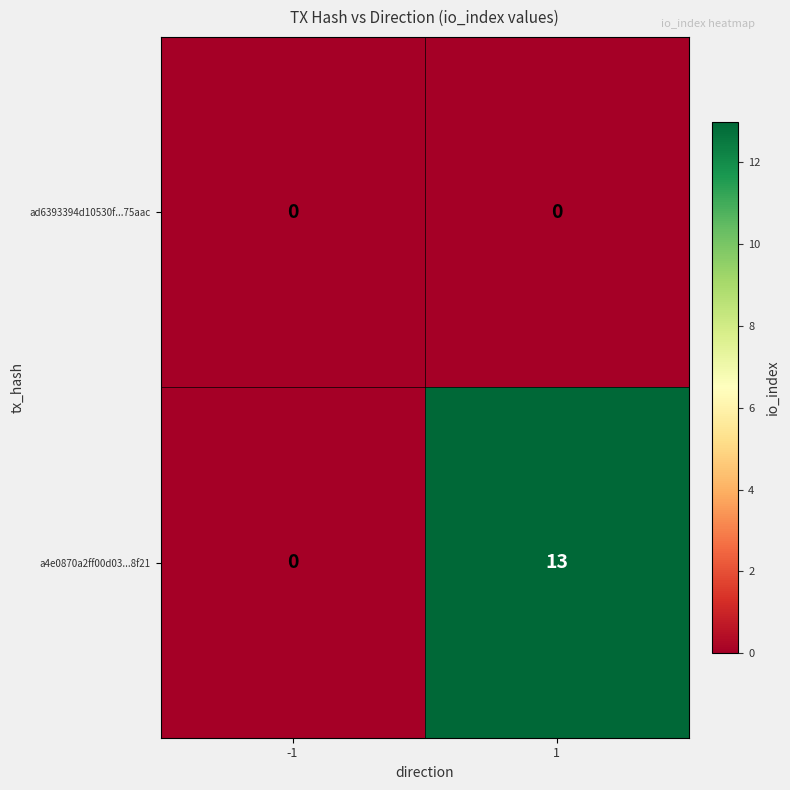

Reading left to right, what are all the values shown in this chart?

ad6393394d10530f...75aac: 0	0
a4e0870a2ff00d03...8f21: 0	13